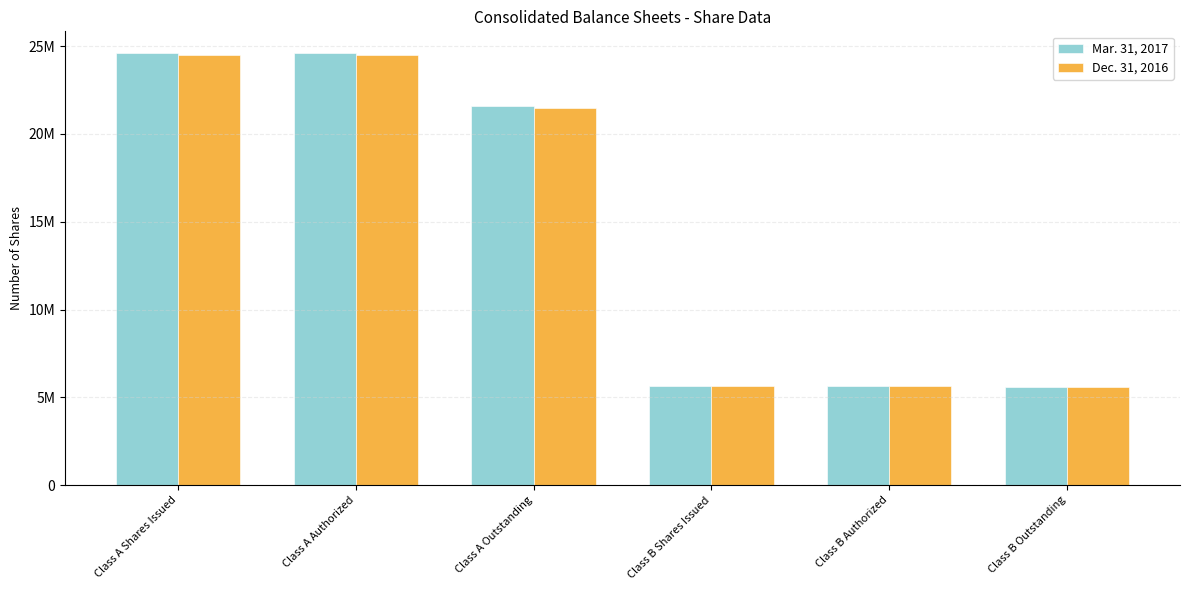

At which category does the chart reach its peak across all series?

Class A Shares Issued